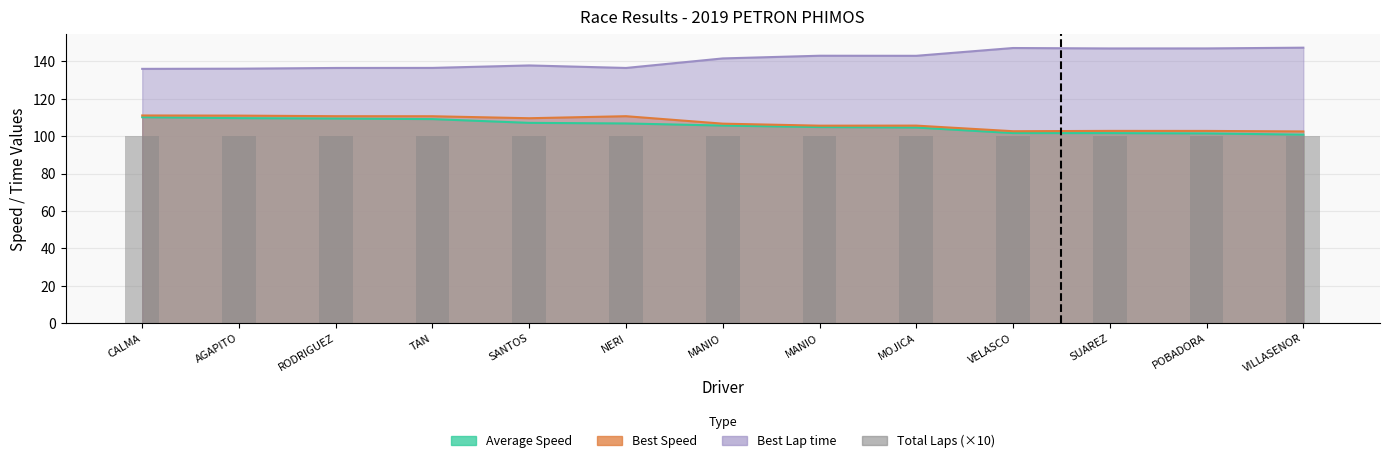

The Best Lap time series shows 147.0 at POBADORA. True or false?

True